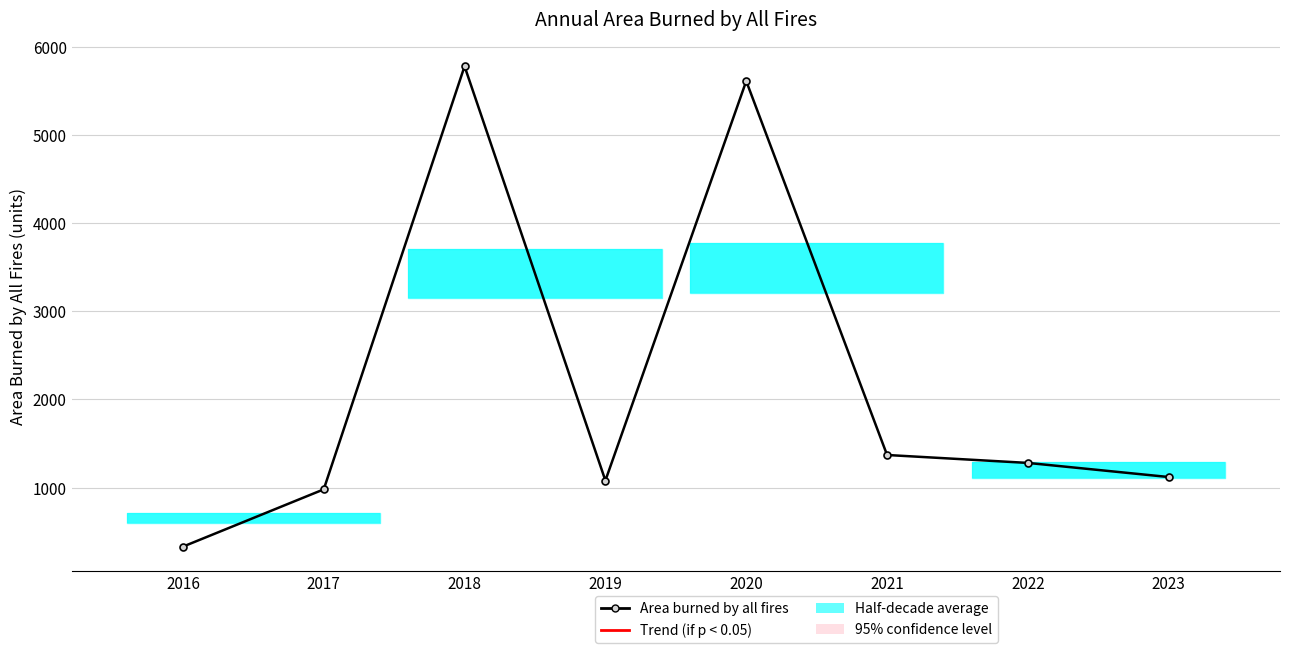

What is the change in value from 2016 to 2019?

+750